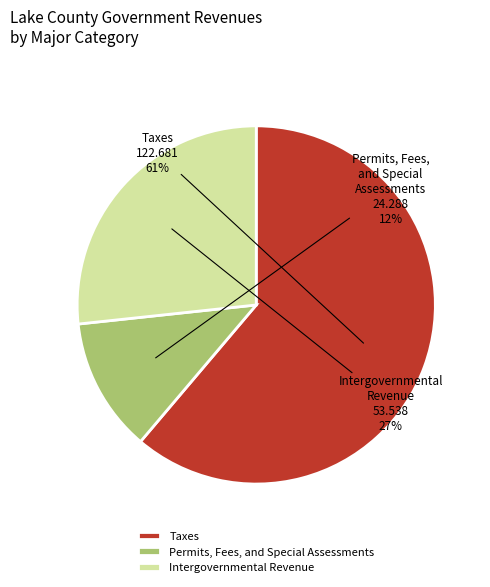

To the nearest percent, what is the difference between the Intergovernmental Revenue and Taxes slice percentages?

34%